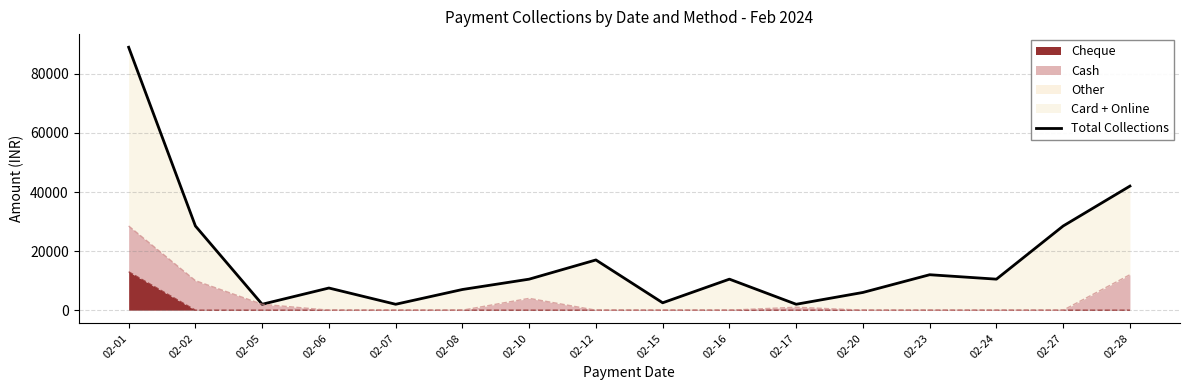

Does the chart have visible grid lines?

Yes